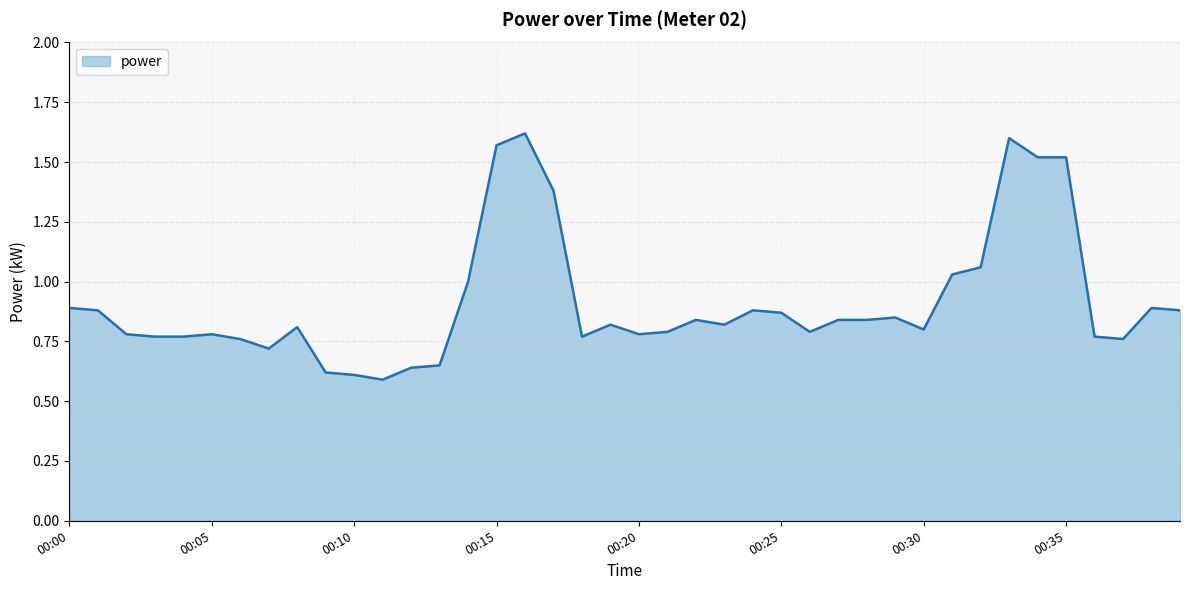

True or false: the data has more than 0 interior local peaks.

True